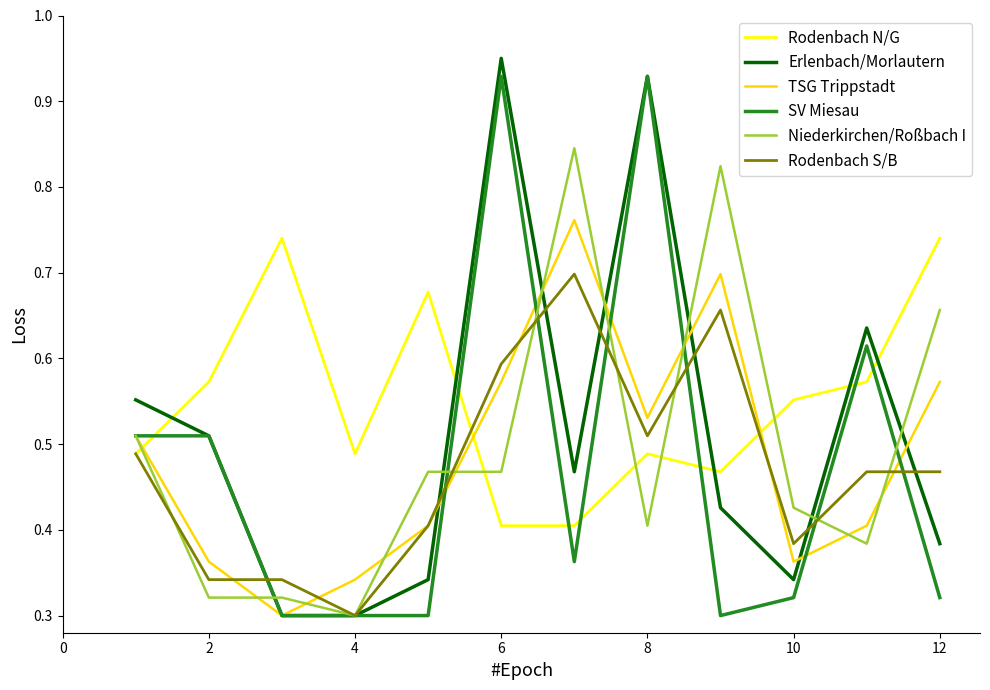

How many intersections are there between Erlenbach/Morlautern and Rodenbach N/G?

5